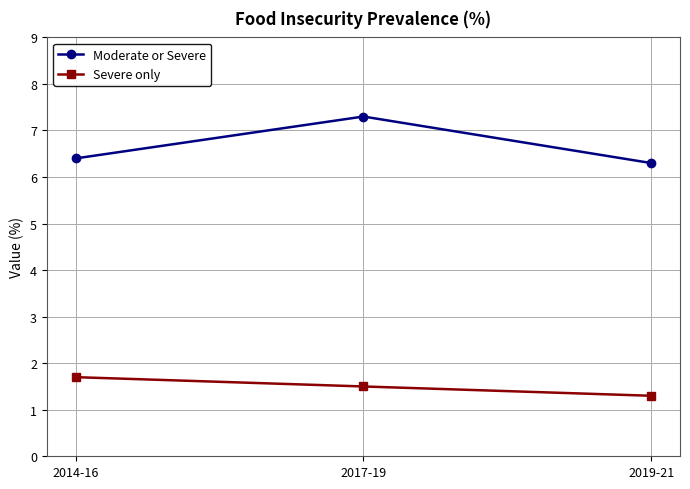

List the labels in order of Severe only value, largest first.

2014-16, 2017-19, 2019-21